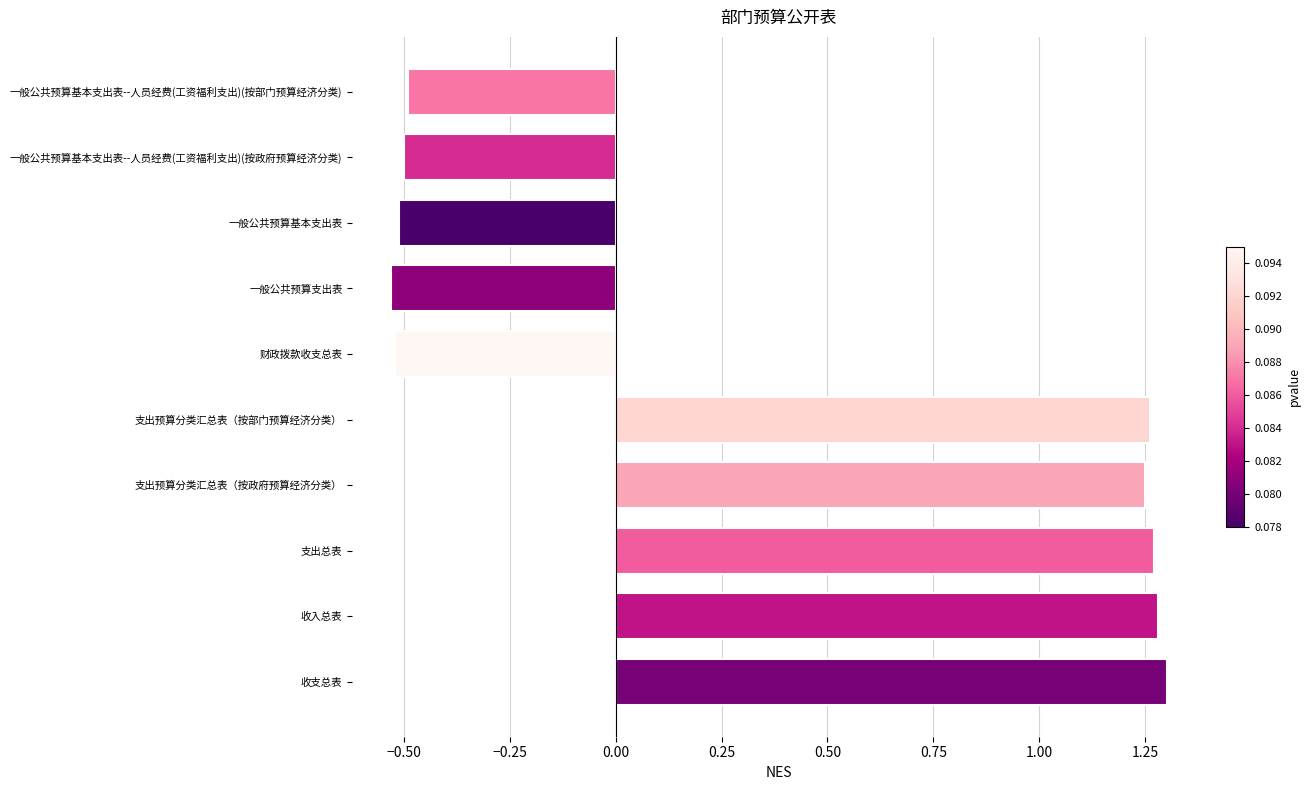

How many data points are less than 1?

5